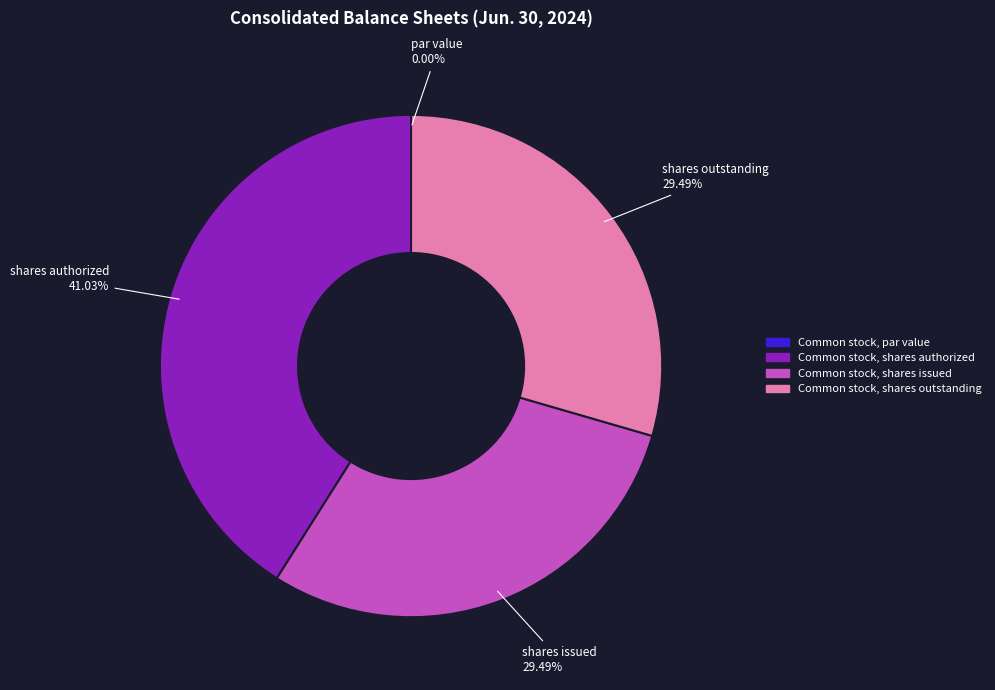

The Common stock, shares outstanding slice represents 39% of the pie. True or false?

False